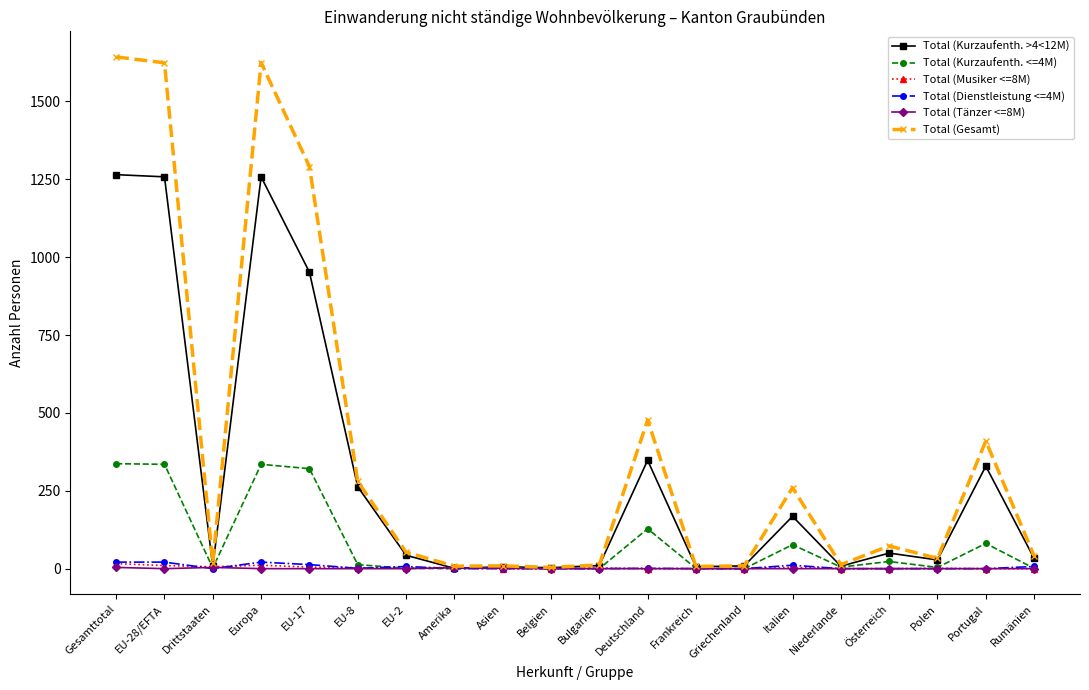

What is the difference between the maximum and minimum values in the Total (Dienstleistung <=4M) series?

21